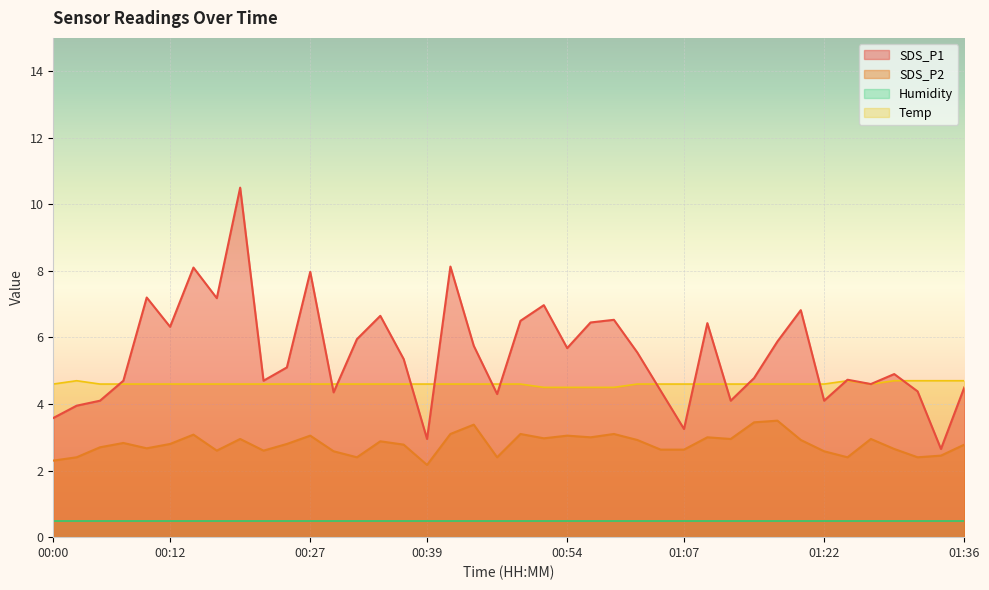

The SDS_P1 series shows 2.7 at 00:37. True or false?

False